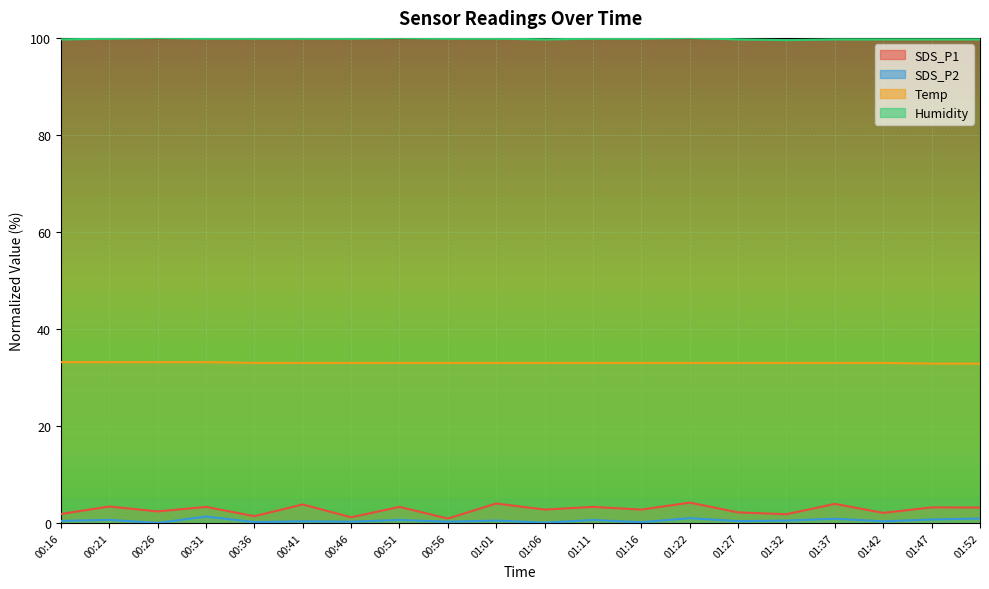

At which label does SDS_P1 reach its minimum?

00:56